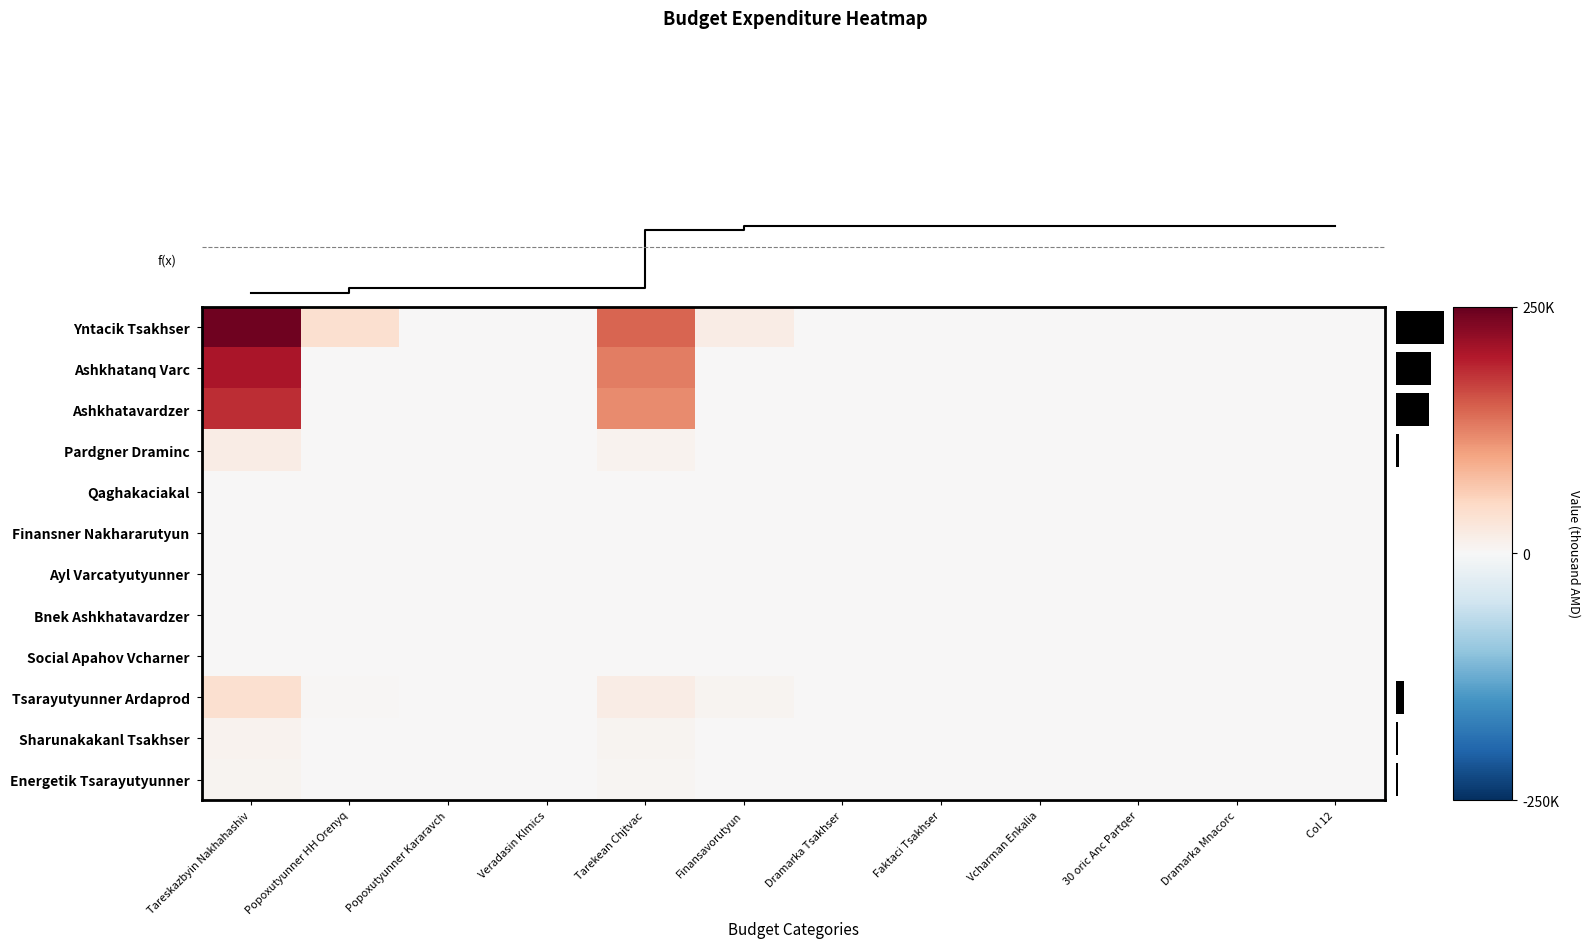

At how many categories does at least one series exceed 189618?

1